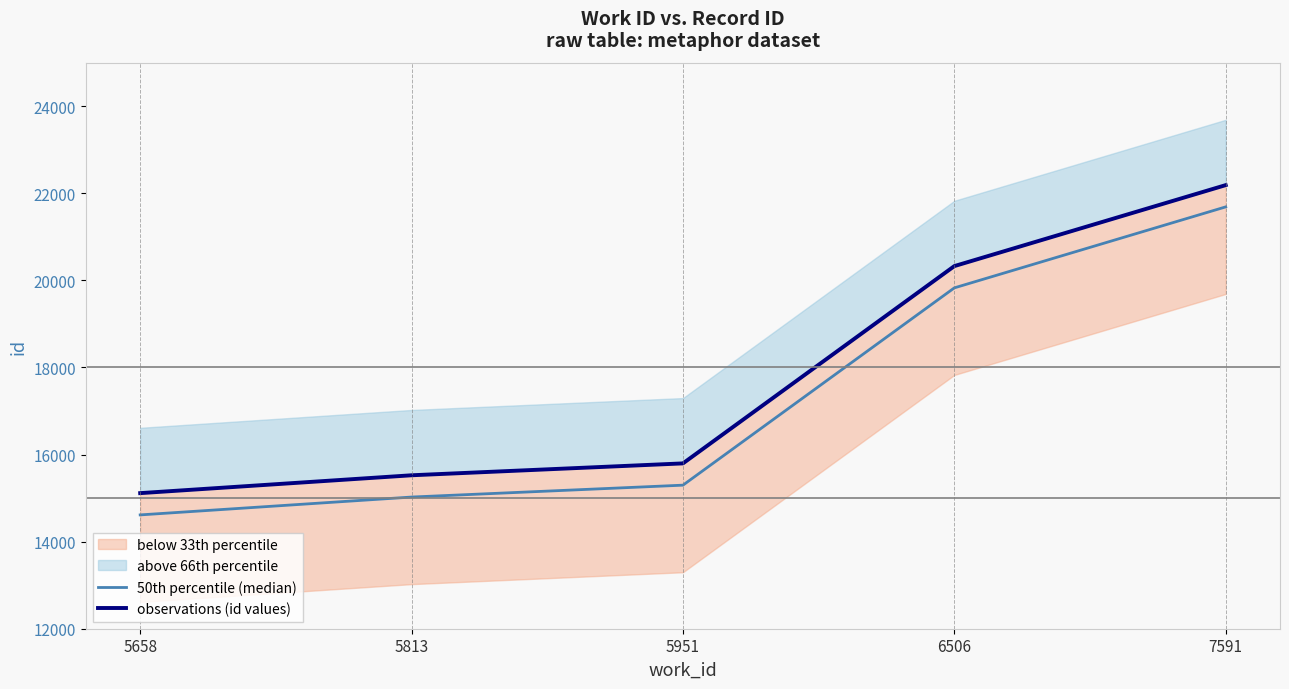

What is the total value across all series at 6506?

40156